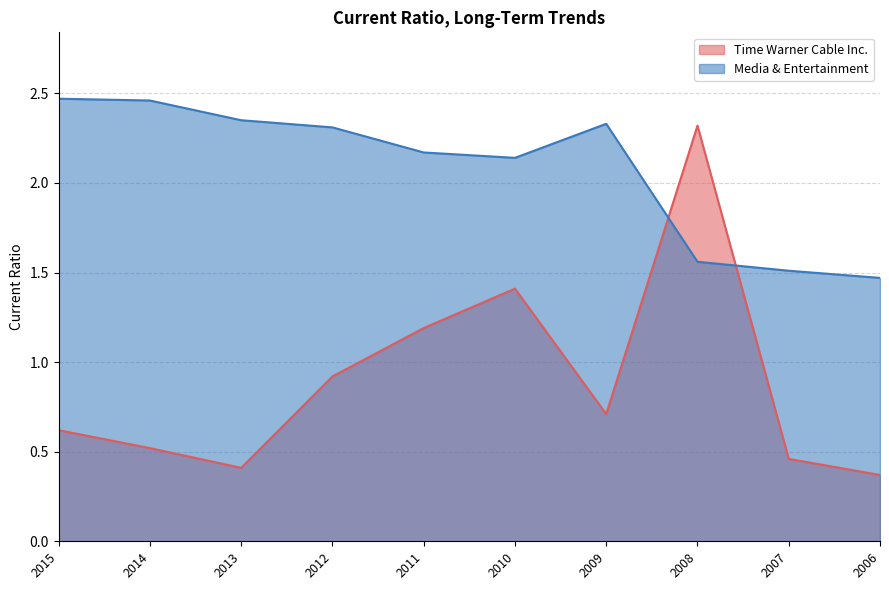

After their last crossing, which series has the higher values: Media & Entertainment or Time Warner Cable Inc.?

Media & Entertainment